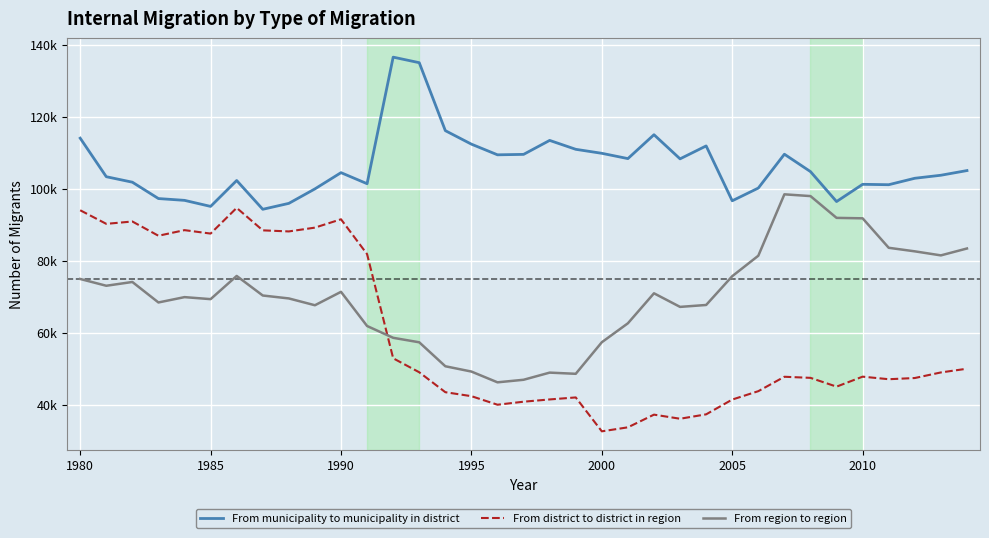

True or false: From municipality to municipality in district and From region to region cross at least once.

False